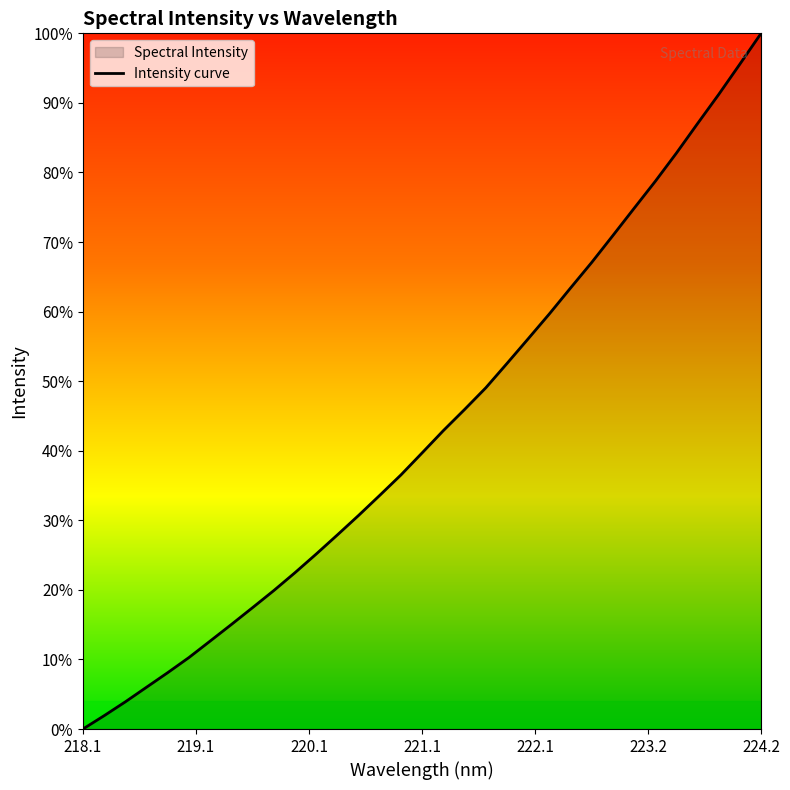

What is the sum of all values?

74168.6